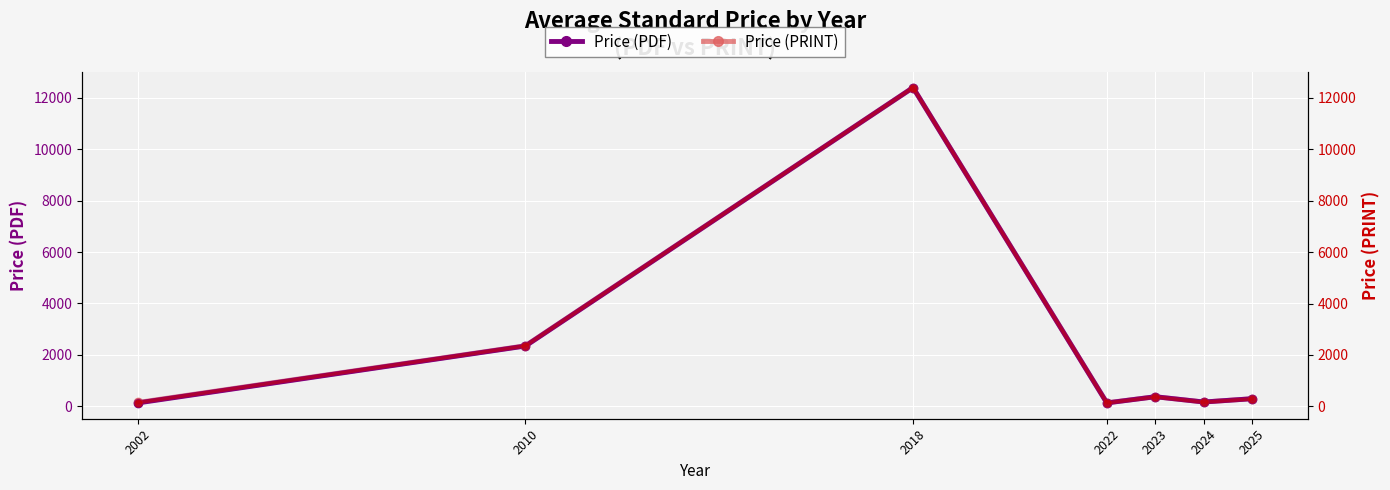

Which series has the largest Y range (max minus min)?

Price (PDF)